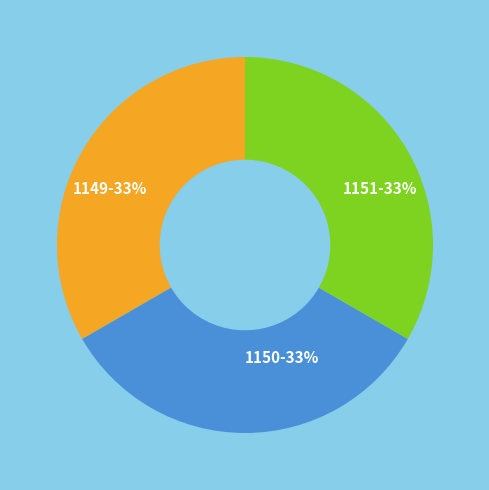

To the nearest percent, what is the combined percentage of 1151 and 1150?

67%